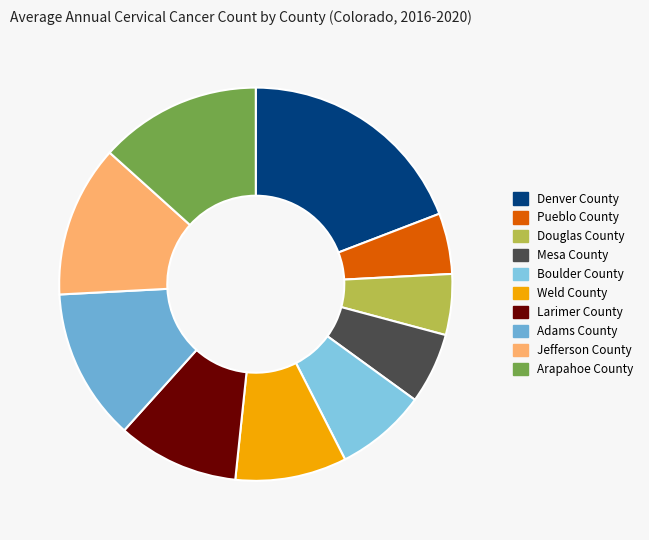

How many slices are in this pie chart?

10